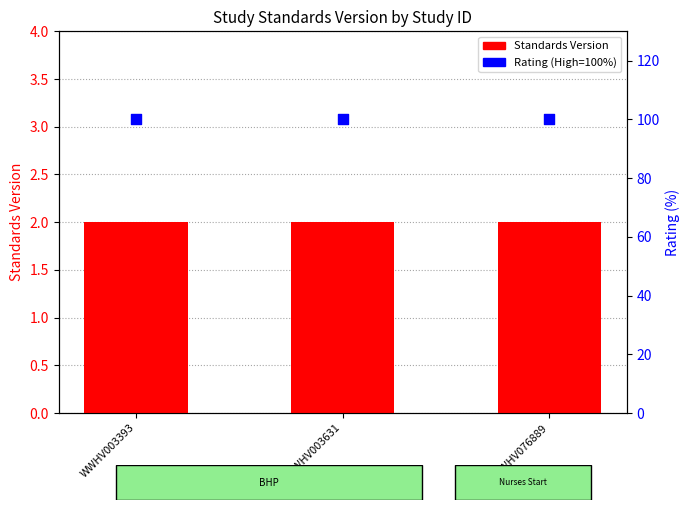

Which series contains the highest Y value?

Rating (High=100%)